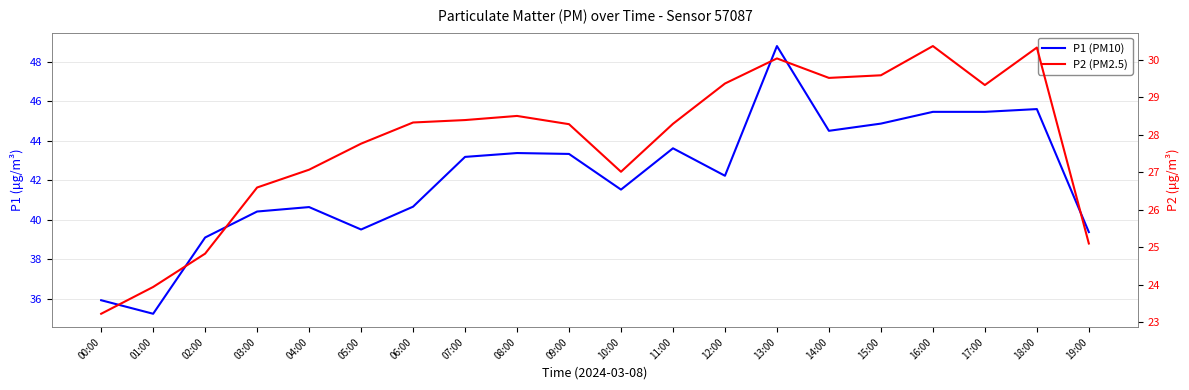

Reading left to right, extract all data points from this chart.

P1 (PM10): 35.9	35.2	39.1	40.4	40.6	39.5	40.7	43.2	43.4	43.3	41.5	43.6	42.2	48.8	44.5	44.9	45.5	45.5	45.6	39.4
P2 (PM2.5): 23.2	23.9	24.8	26.6	27.1	27.8	28.3	28.4	28.5	28.3	27.0	28.3	29.4	30.0	29.5	29.6	30.4	29.3	30.3	25.1